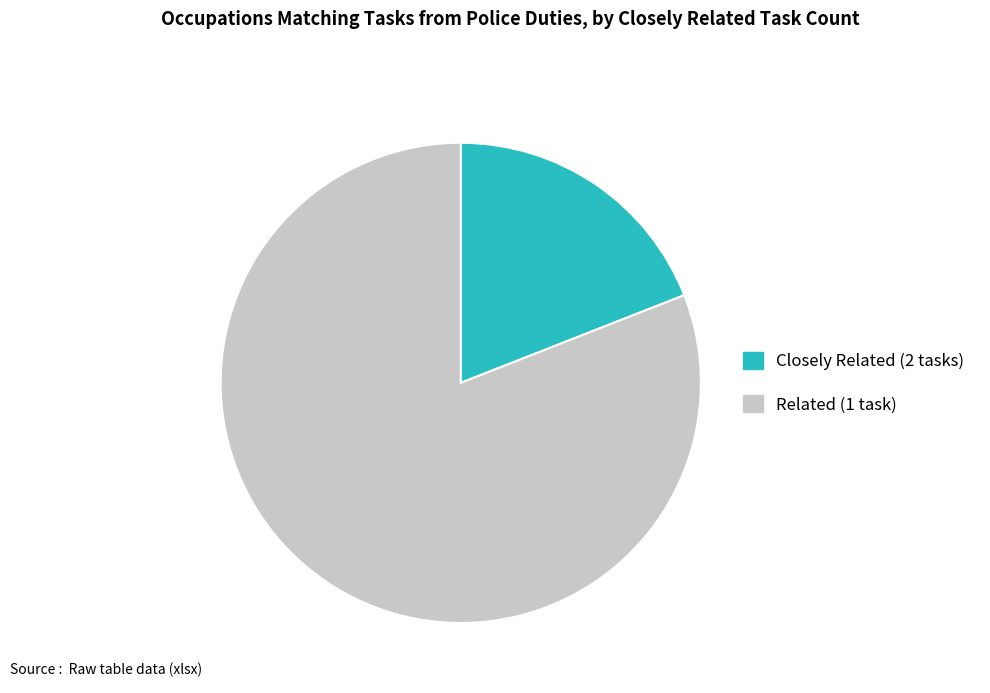

Is there a majority slice in this chart?

Yes